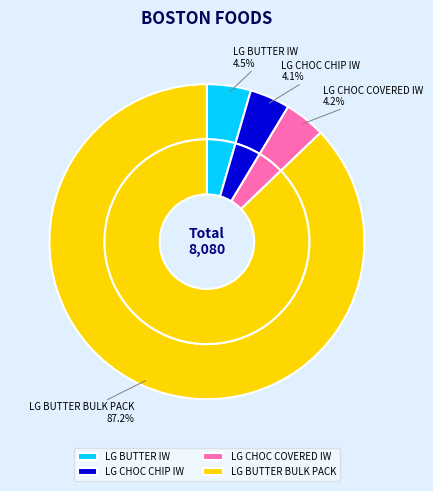

To the nearest percent, what is the average slice percentage?

25%